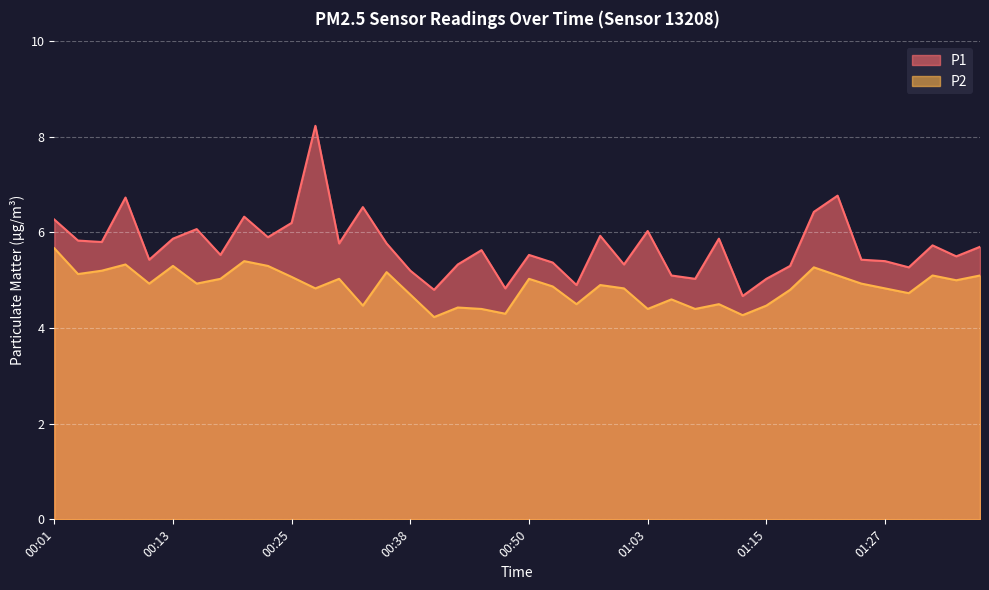

What position from the left is 00:53?

22